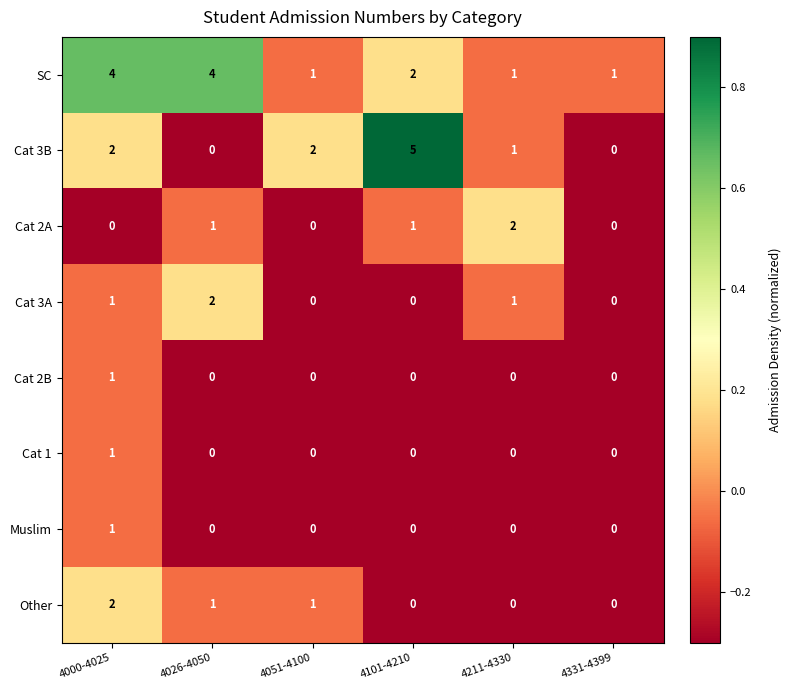

How many Cat 3A values are between 0 and 1?

5